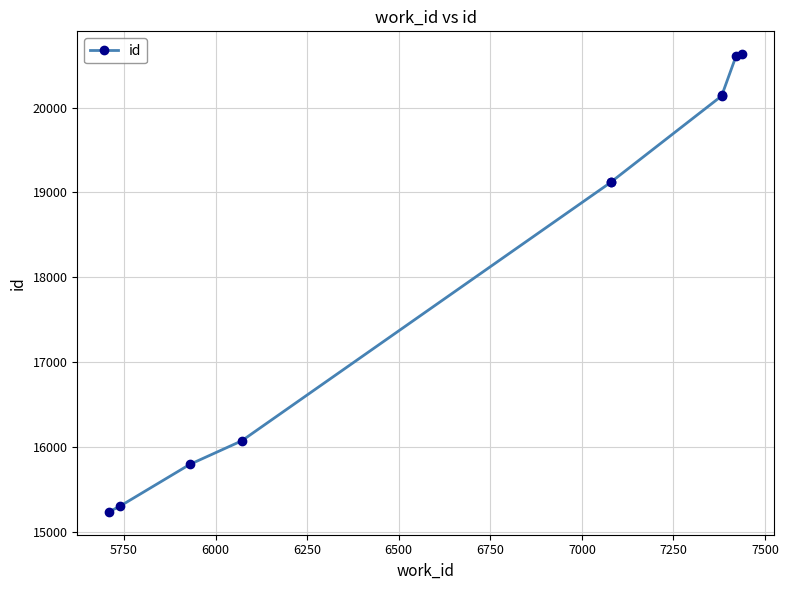

What is the difference between the second highest and second lowest values?

5312